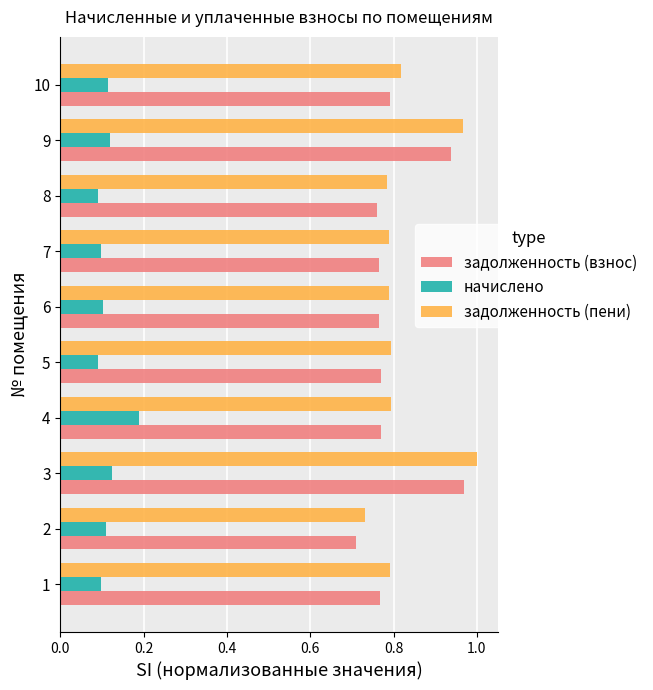

Which series has the largest range (max minus min)?

задолженность (пени)